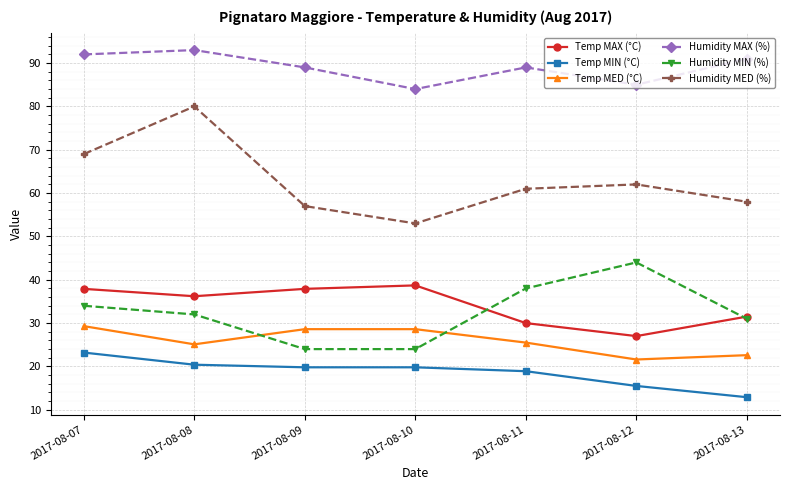

What is the sum of the Temp MAX (°C) values at 2017-08-10 and 2017-08-11?

68.7